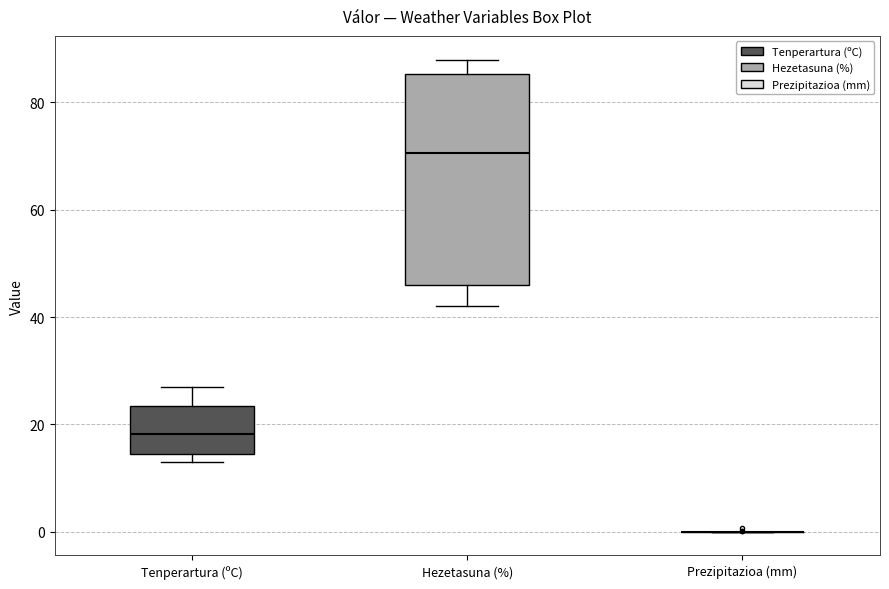

Where is the upper edge of the box for Hezetasuna (%) on the y-axis? The values are not printed on the chart, so give them approximately, as read against the axis.

86